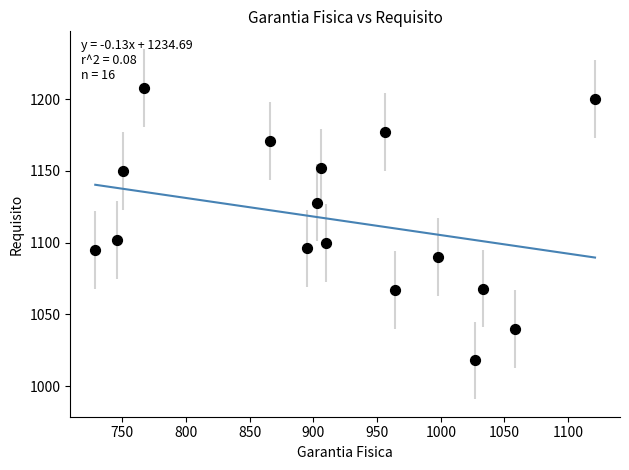

What is the range of Y values (max minus min)?

190